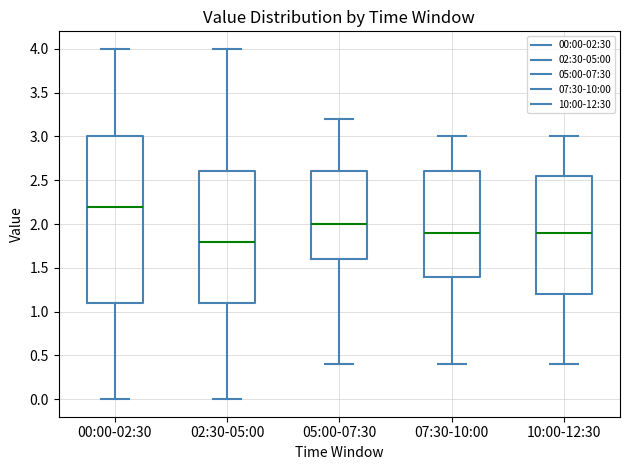

Which box's median line is the highest?

00:00-02:30